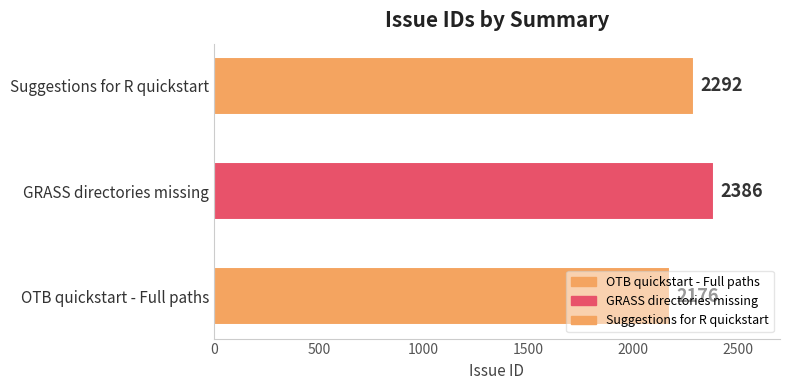

What is the change in value from OTB quickstart - Full paths to Suggestions for R quickstart?

+116